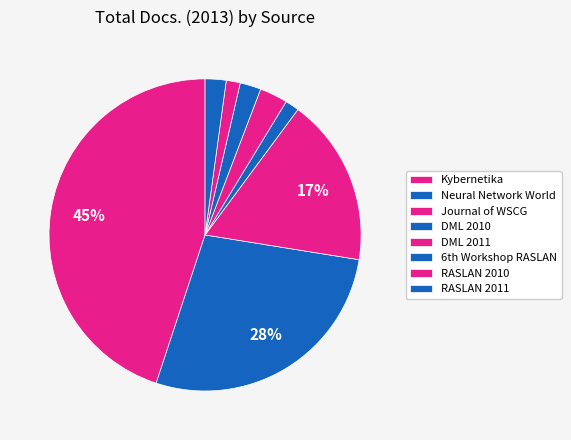

Combined, what portion of the pie is DML 2011 and Kybernetika?

47.8%